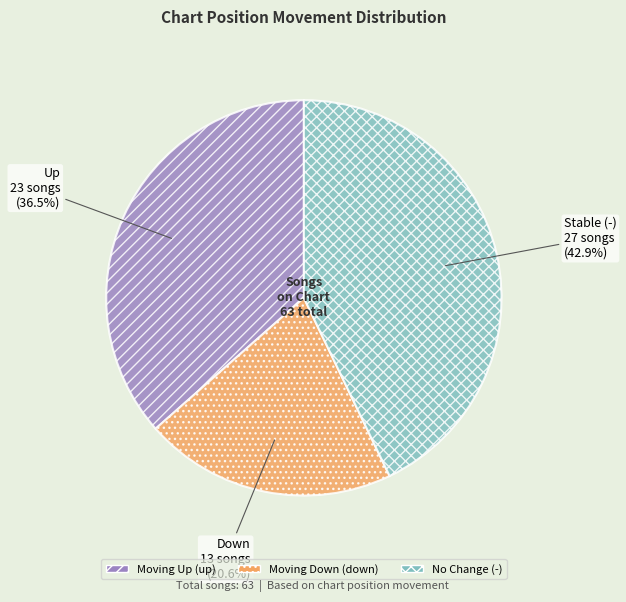

Count the number of slices in the pie.

3